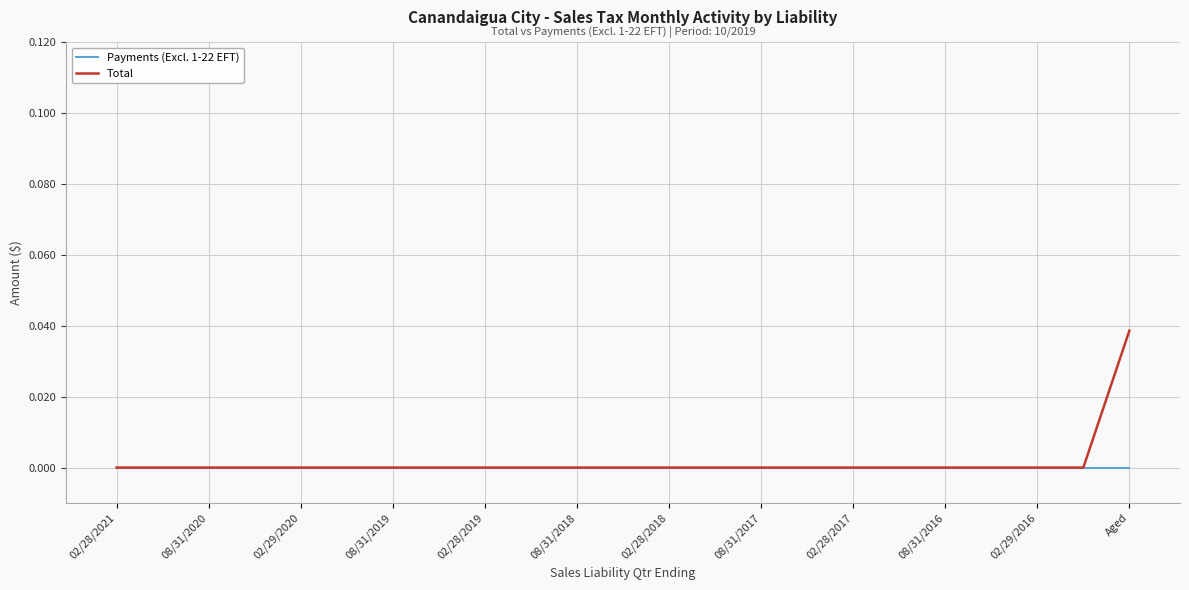

Count the number of categories in the chart.

23